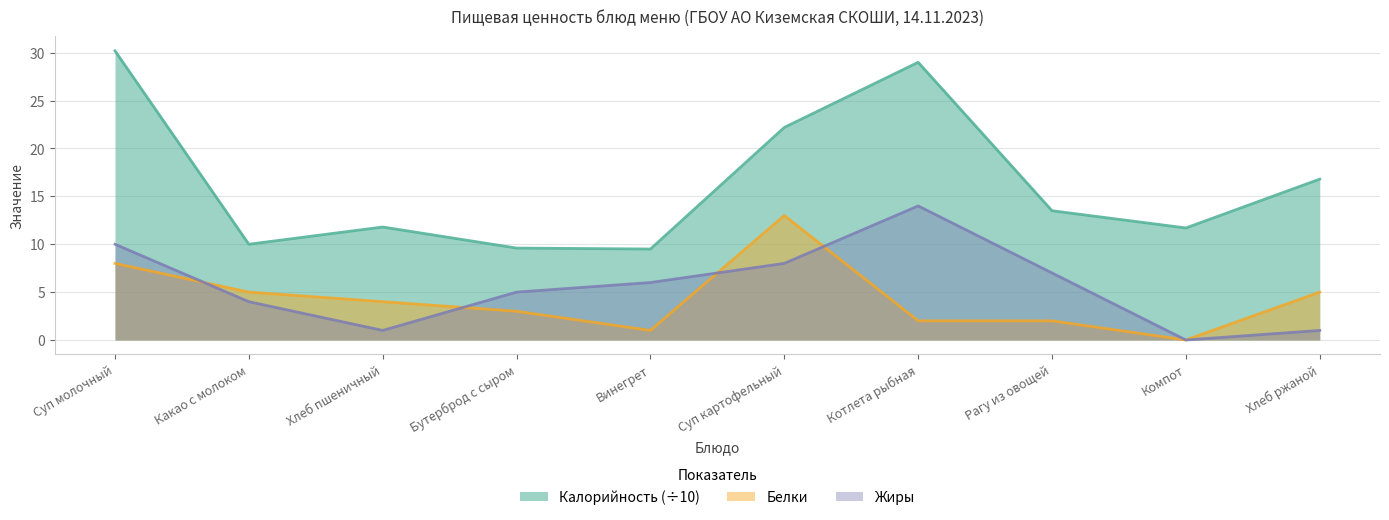

The value of Жиры at Котлета рыбная is 24.4. True or false?

False